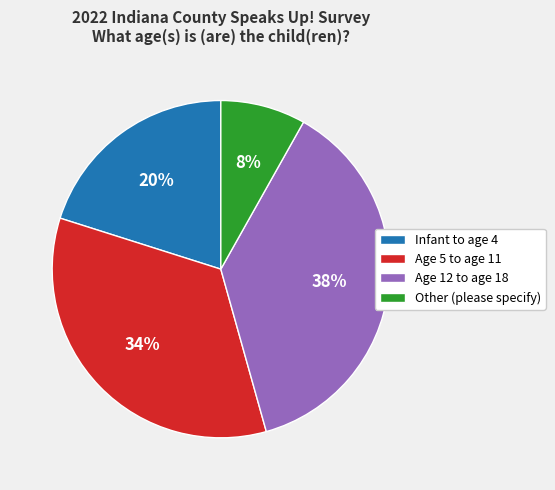

Is it true that Age 12 to age 18 is 28% of the pie?

False